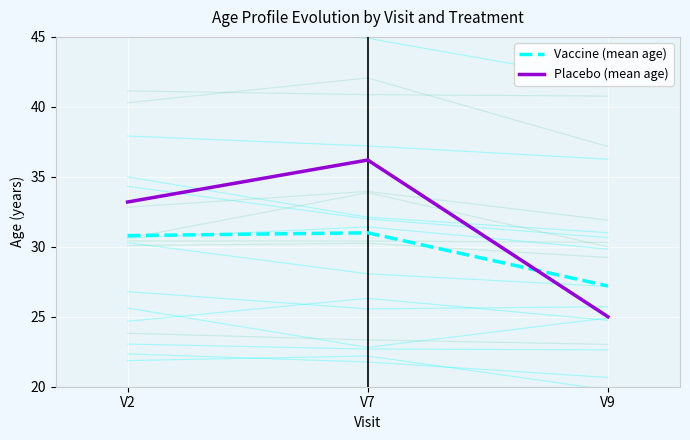

What is the spread (max minus min) of values at V9?

2.2